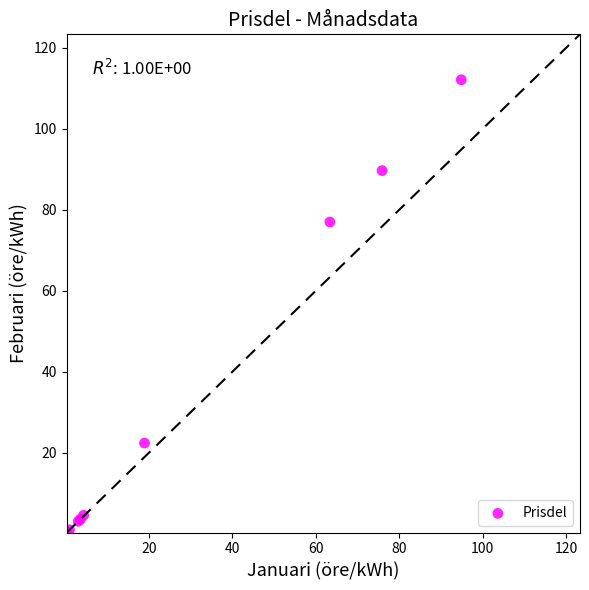

What Y value in the scatter plot is closest to 56?

77.0